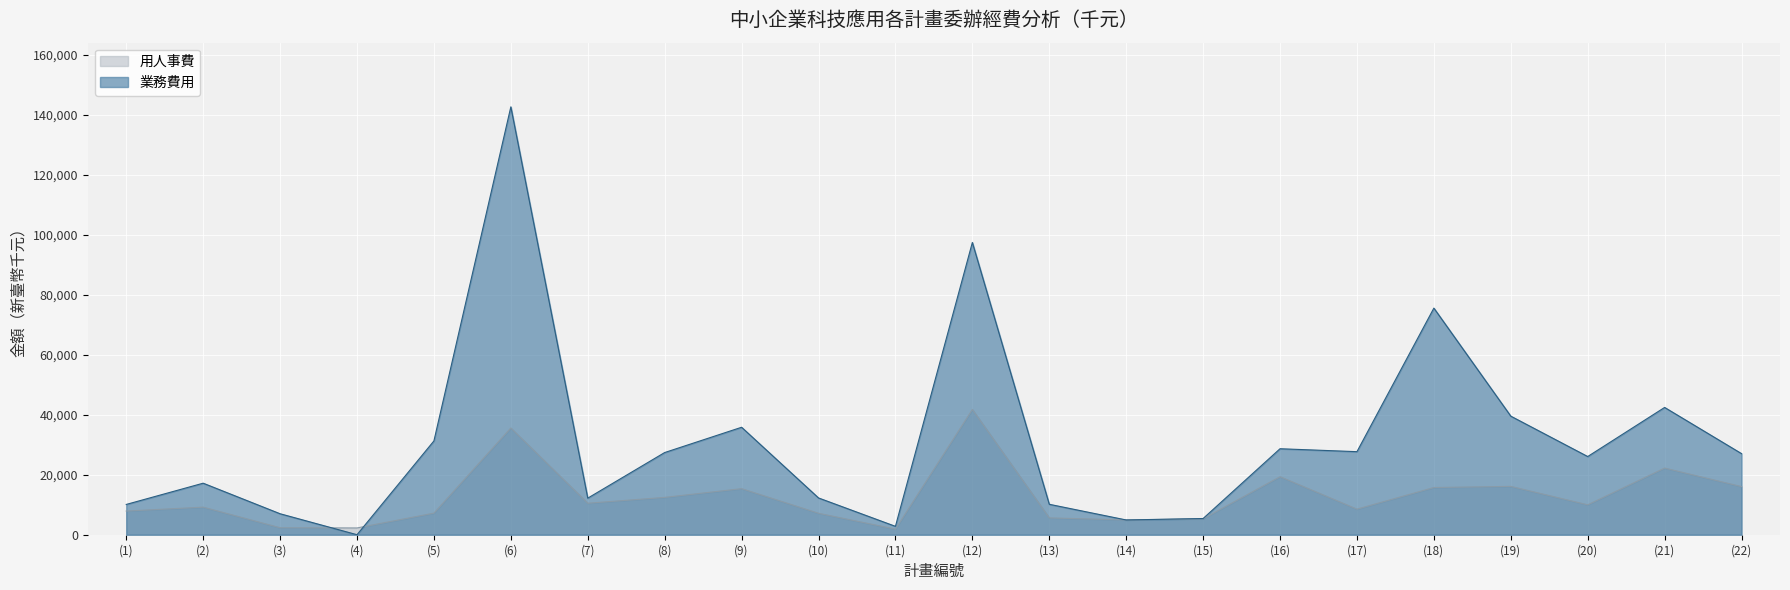

Does the chart display data point markers on the line(s)?

No